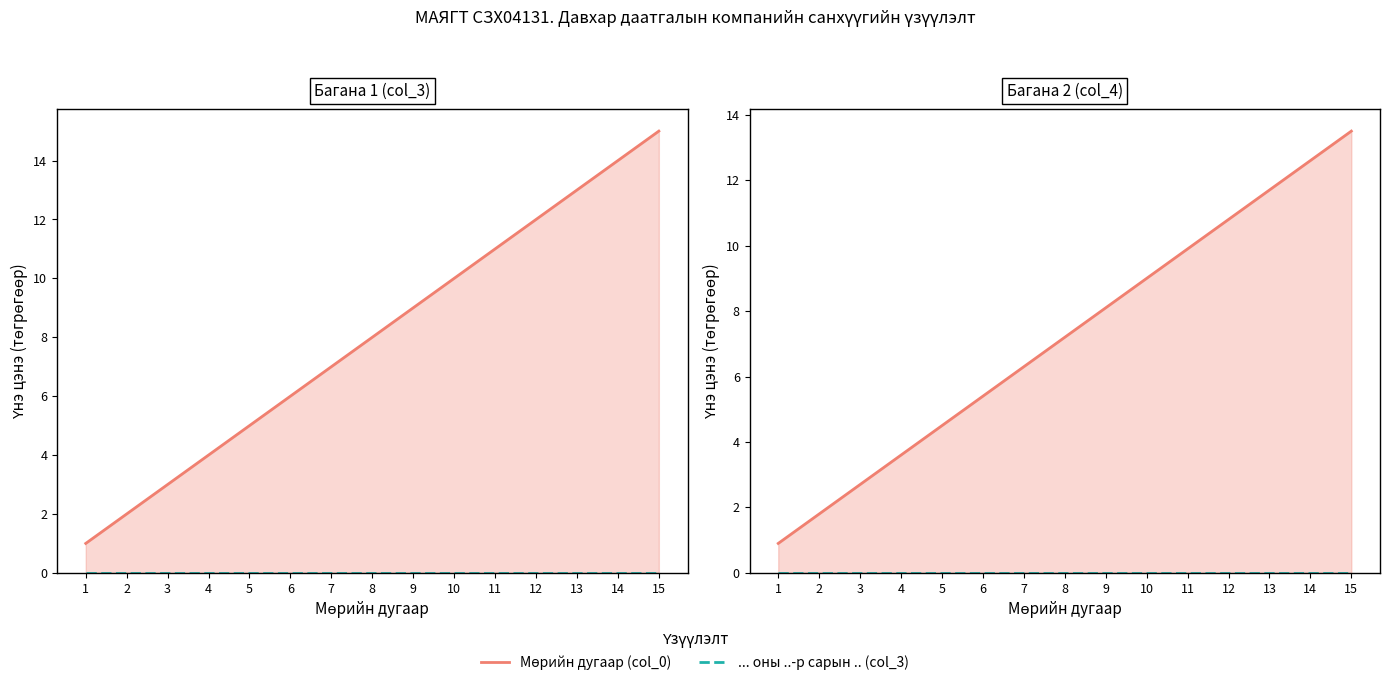

Which category has the highest value in the ... оны ..-р сарын .. (col_3) series?

1